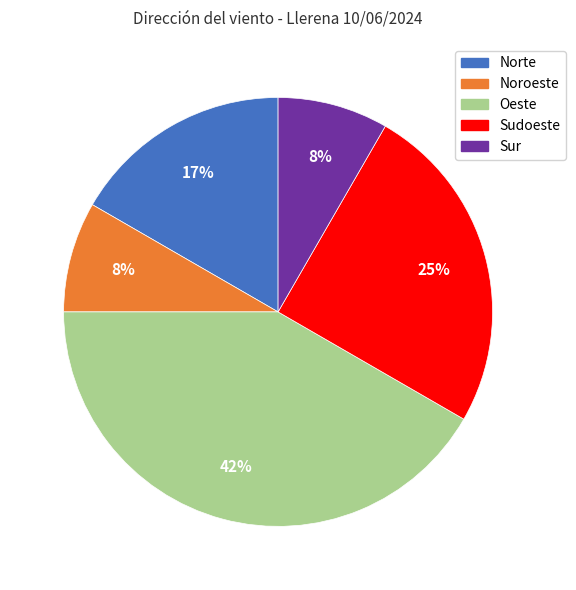

True or false: Sudoeste accounts for 16% of the total.

False